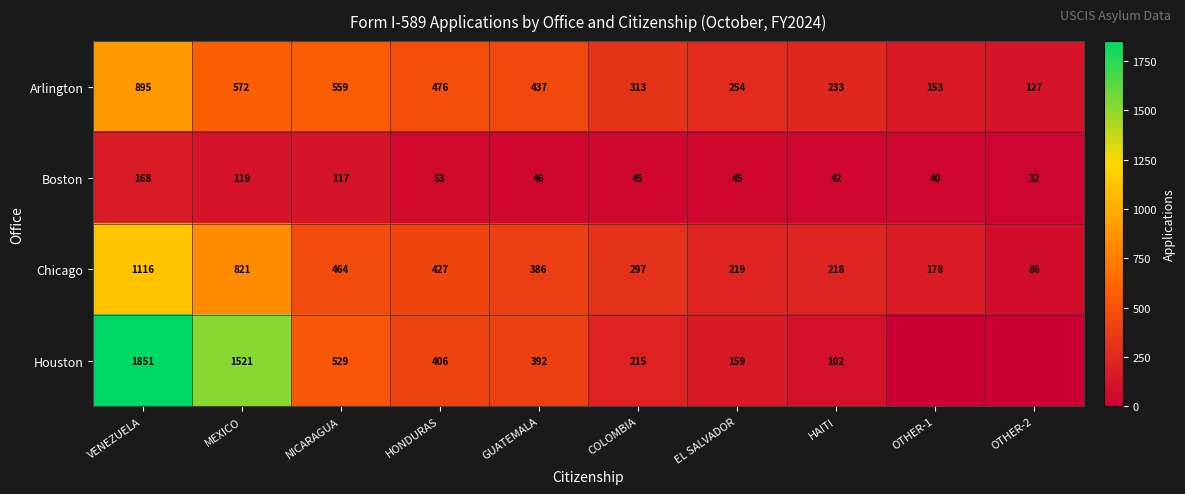

True or false: Chicago has a value of 821 at MEXICO.

True